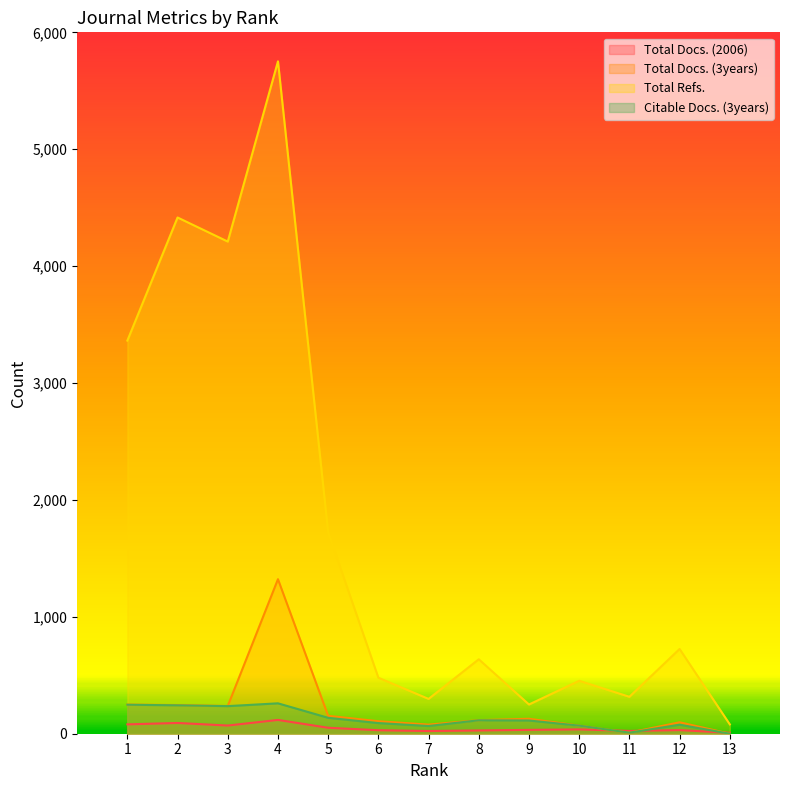

Which category has the highest value in the Total Docs. (3years) series?

4